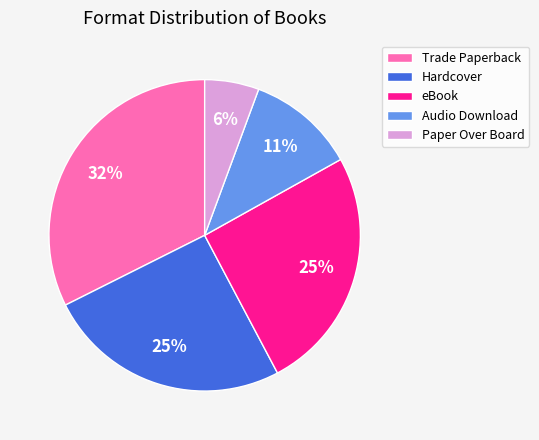

Which slice is the largest?

Trade Paperback